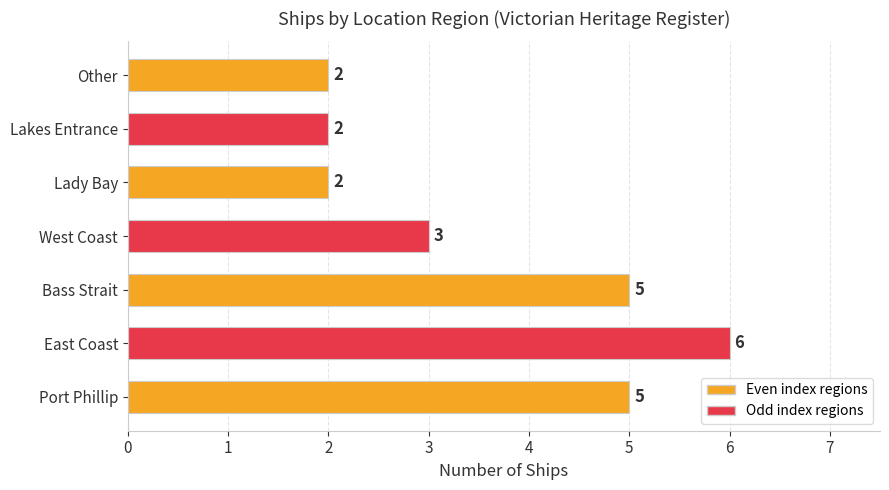

How many values are between 2 and 5?

6